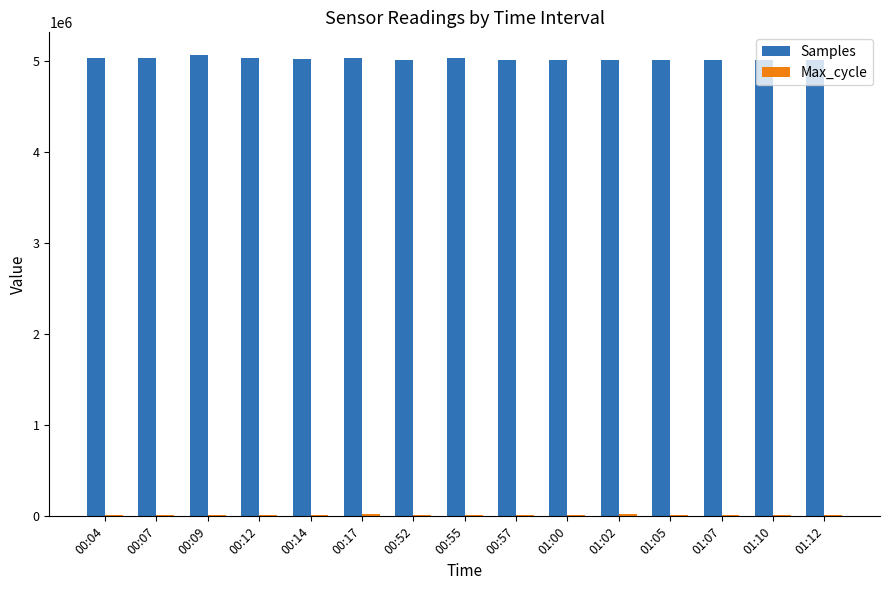

What is the greatest value displayed?

5065386